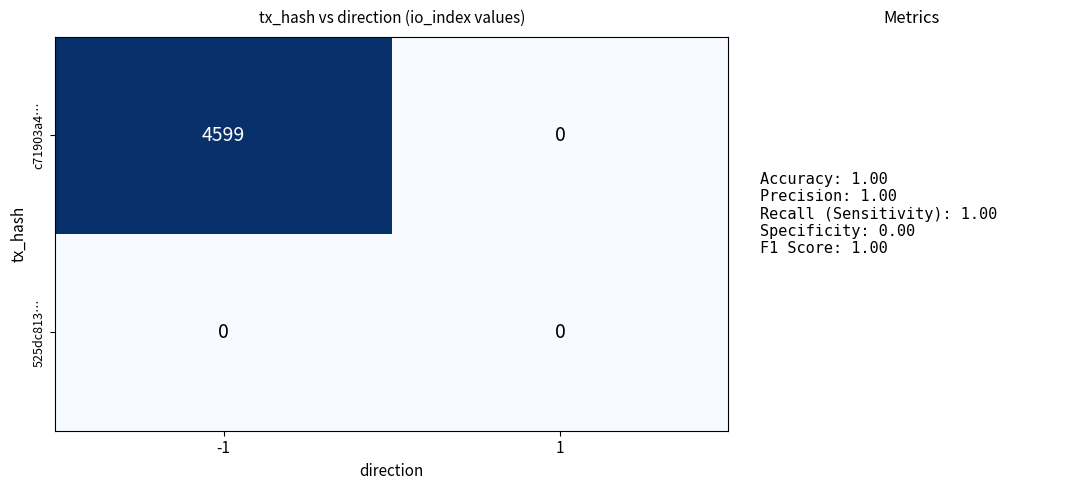

The 525dc813… series shows 0 at 1. True or false?

True